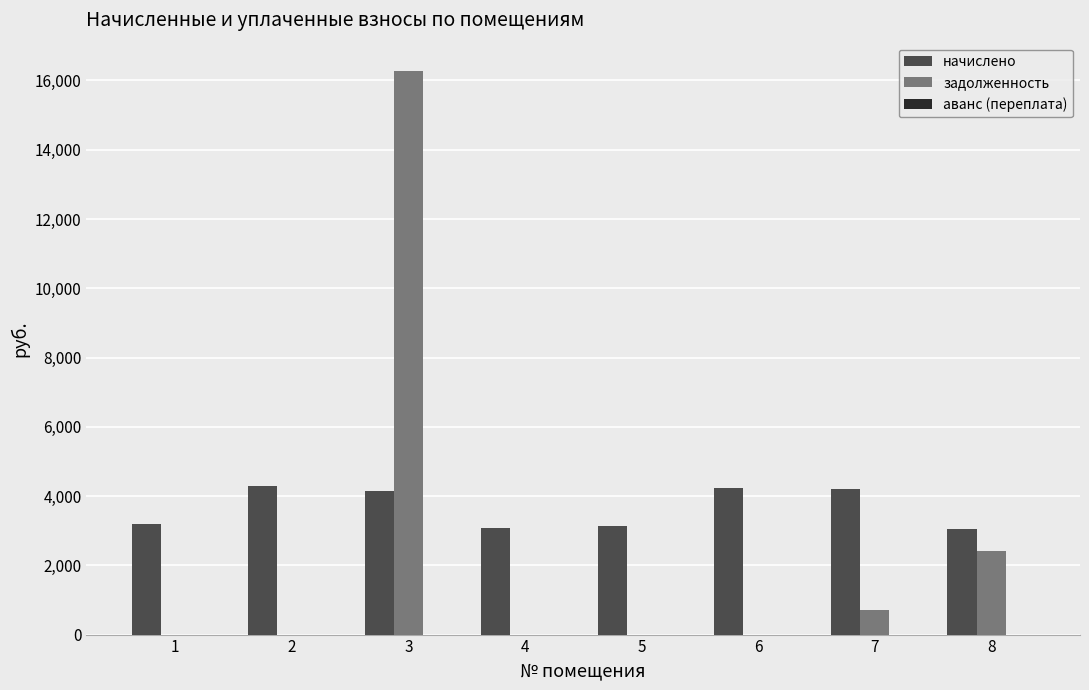

What is the total value across all series at 3?

20435.0